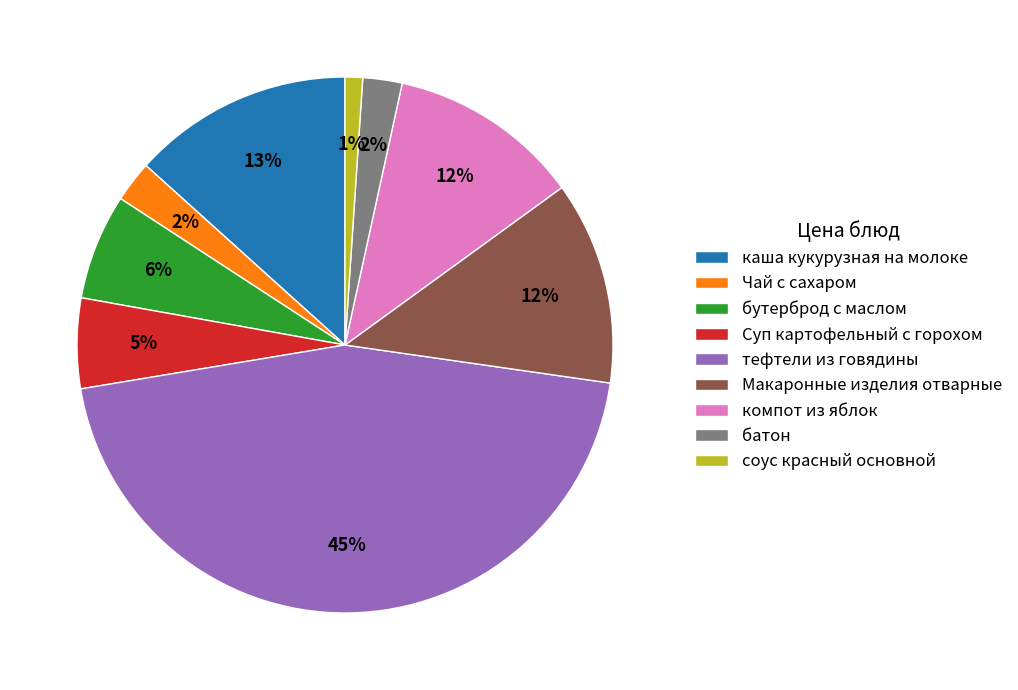

What is the largest slice in the pie chart?

тефтели из говядины